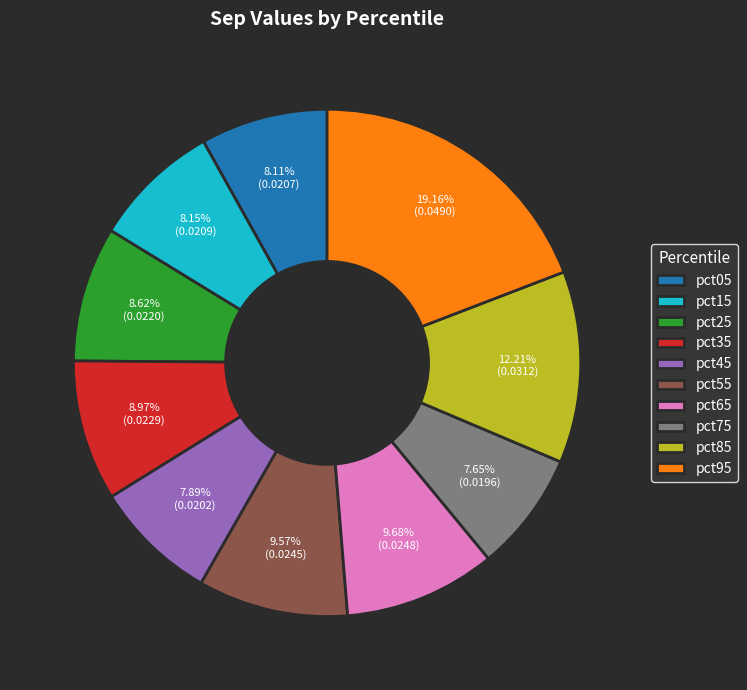

What portion of the pie excludes pct25?

91.4%